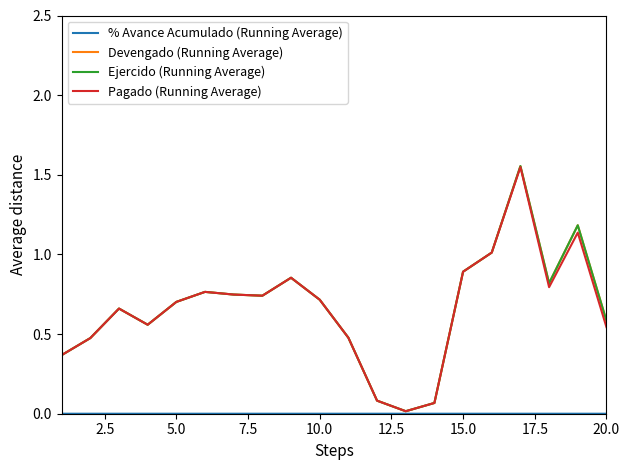

Does the chart display data point markers on the line(s)?

No